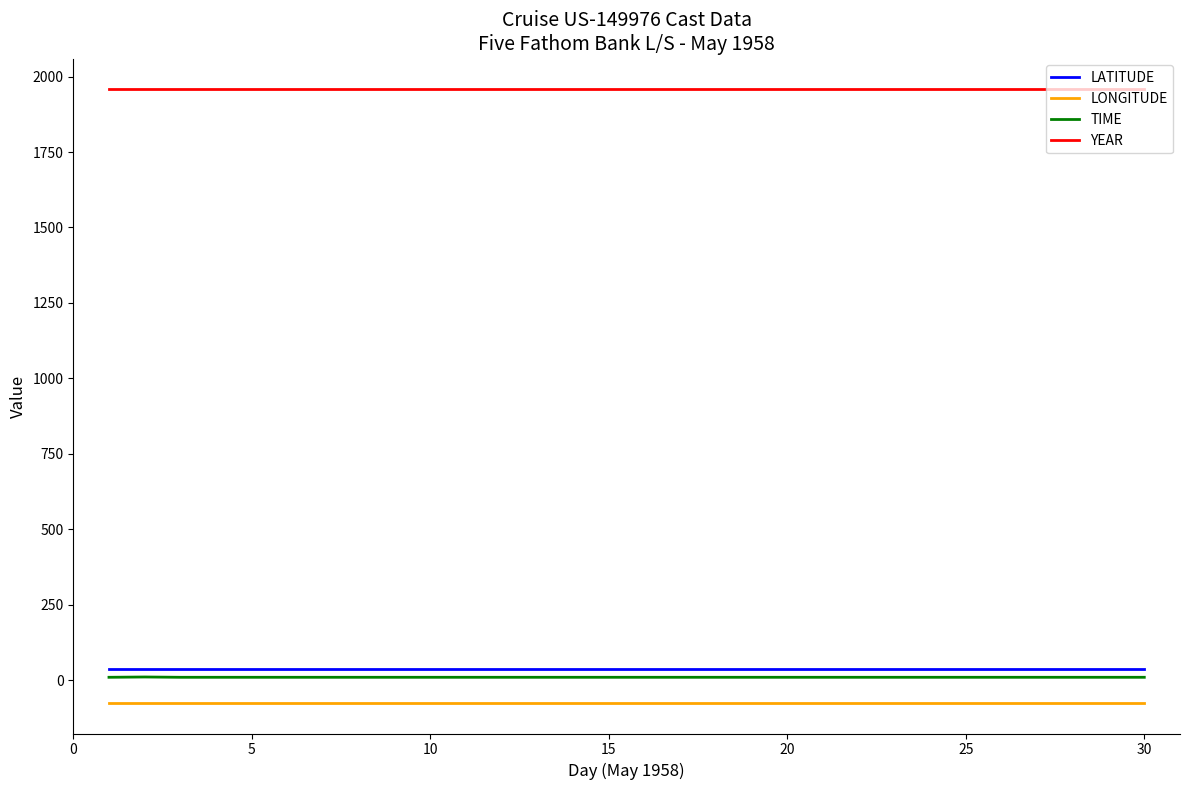

What is the smallest value displayed?

-74.6